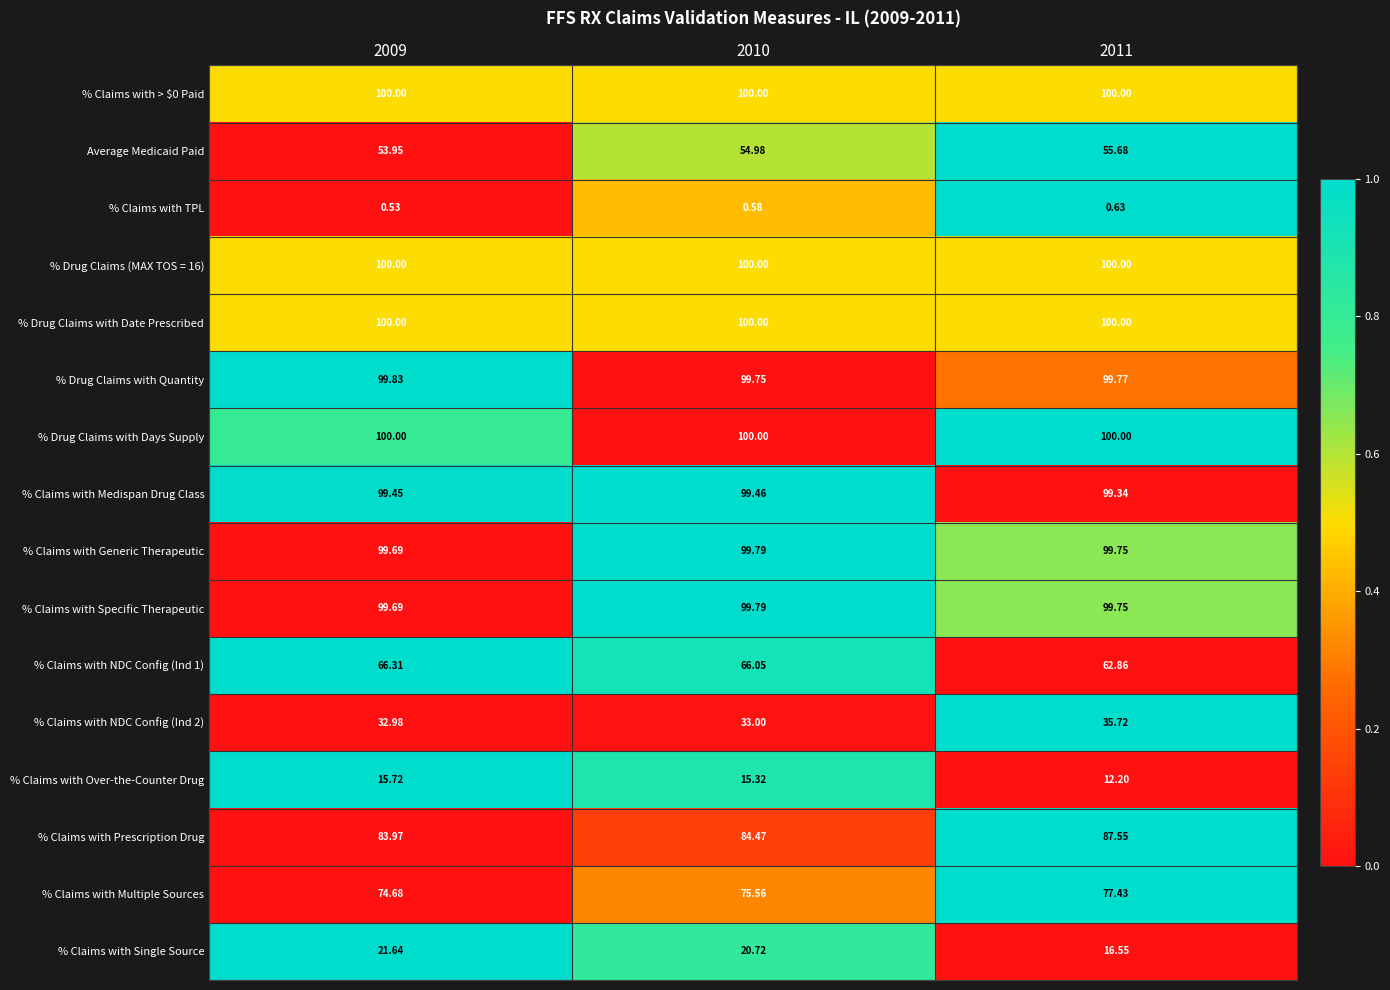

At which category is the sum across all series the highest?

2010